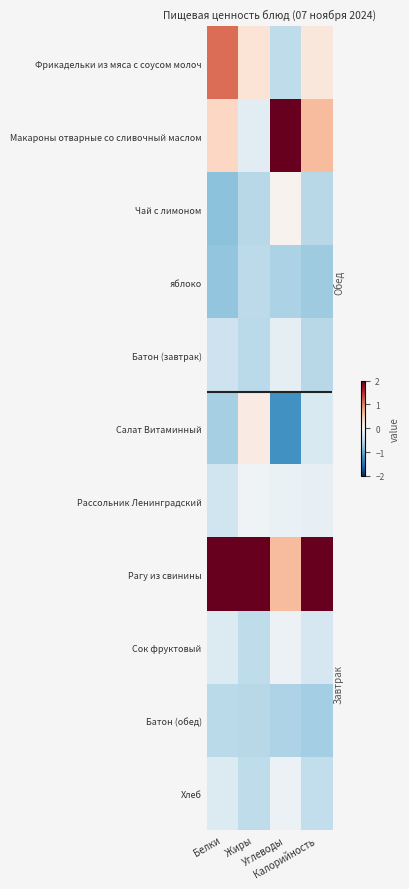

Rank the series by their maximum value, from lowest to highest.

Батон (обед), яблоко, Батон (завтрак), Сок фруктовый, Хлеб, Рассольник Ленинградский, Чай с лимоном, Салат Витаминный, Фрикадельки из мяса с соусом молоч, Макароны отварные со сливочный маслом, Рагу из свинины